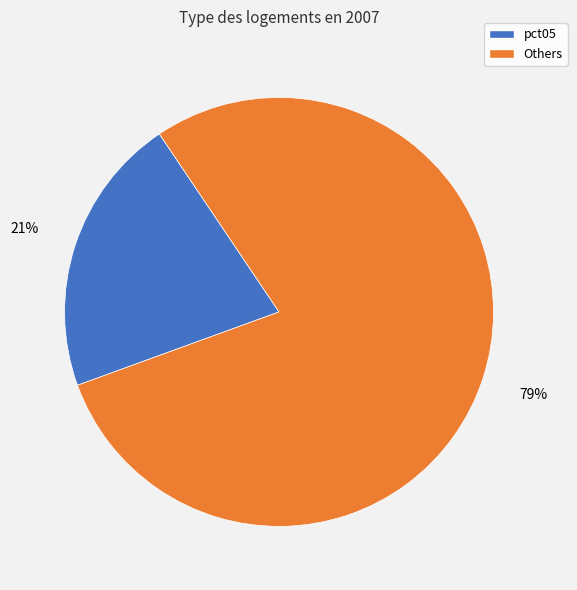

Does any single category account for the majority?

Yes